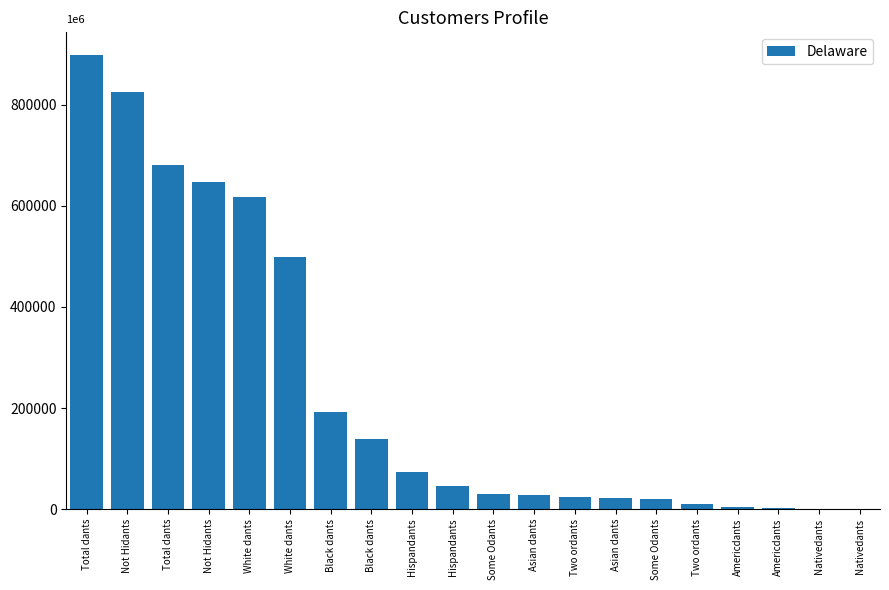

Does the chart contain stacked bars?

No